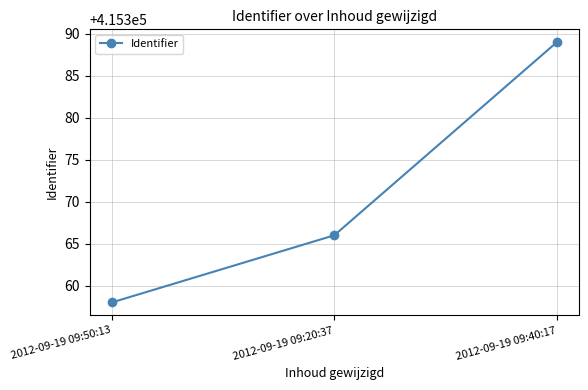

What is the smallest value displayed?

415358